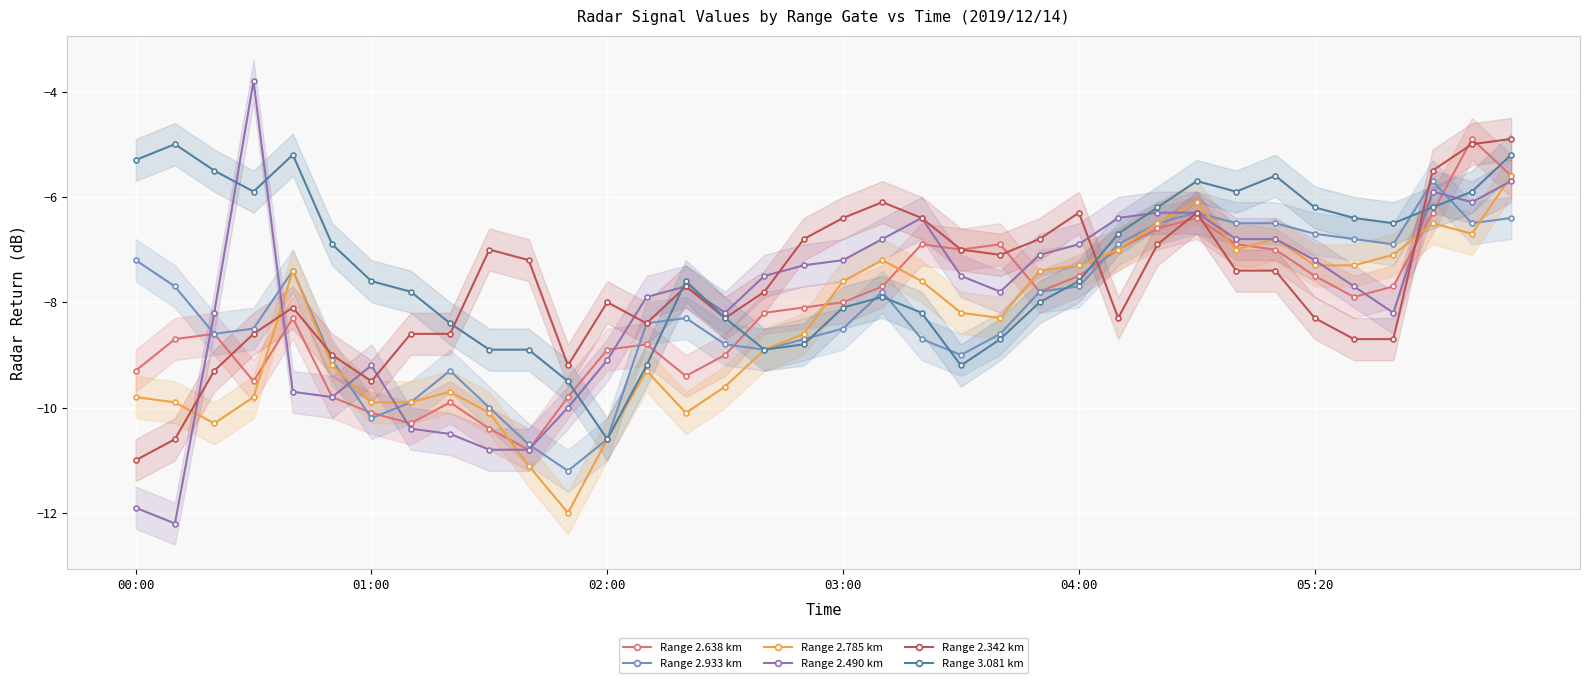

Reading left to right, list all the values displayed in this chart.

Range 2.638 km: -9.3	-8.7	-8.6	-9.5	-8.3	-9.8	-10.1	-10.3	-9.9	-10.4	-10.8	-9.8	-8.9	-8.8	-9.4	-9.0	-8.2	-8.1	-8.0	-7.7	-6.9	-7.0	-6.9	-7.8	-7.5	-7.0	-6.6	-6.4	-6.9	-7.0	-7.5	-7.9	-7.7	-6.3	-4.9	-5.6
Range 2.933 km: -7.2	-7.7	-8.6	-8.5	-7.4	-9.1	-10.2	-9.9	-9.3	-10.0	-10.7	-11.2	-10.6	-8.4	-8.3	-8.8	-8.9	-8.7	-8.5	-7.8	-8.7	-9.0	-8.6	-7.8	-7.7	-6.9	-6.5	-6.3	-6.5	-6.5	-6.7	-6.8	-6.9	-5.7	-6.5	-6.4
Range 2.785 km: -9.8	-9.9	-10.3	-9.8	-7.4	-9.2	-9.9	-9.9	-9.7	-10.1	-11.1	-12.0	-10.6	-9.3	-10.1	-9.6	-8.9	-8.6	-7.6	-7.2	-7.6	-8.2	-8.3	-7.4	-7.3	-7.0	-6.5	-6.1	-7.0	-6.8	-7.3	-7.3	-7.1	-6.5	-6.7	-5.6
Range 2.490 km: -11.9	-12.2	-8.2	-3.8	-9.7	-9.8	-9.2	-10.4	-10.5	-10.8	-10.8	-10.0	-9.1	-7.9	-7.7	-8.2	-7.5	-7.3	-7.2	-6.8	-6.4	-7.5	-7.8	-7.1	-6.9	-6.4	-6.3	-6.3	-6.8	-6.8	-7.2	-7.7	-8.2	-5.9	-6.1	-5.7
Range 2.342 km: -11.0	-10.6	-9.3	-8.6	-8.1	-9.0	-9.5	-8.6	-8.6	-7.0	-7.2	-9.2	-8.0	-8.4	-7.7	-8.3	-7.8	-6.8	-6.4	-6.1	-6.4	-7.0	-7.1	-6.8	-6.3	-8.3	-6.9	-6.3	-7.4	-7.4	-8.3	-8.7	-8.7	-5.5	-5.0	-4.9
Range 3.081 km: -5.3	-5.0	-5.5	-5.9	-5.2	-6.9	-7.6	-7.8	-8.4	-8.9	-8.9	-9.5	-10.6	-9.2	-7.6	-8.3	-8.9	-8.8	-8.1	-7.9	-8.2	-9.2	-8.7	-8.0	-7.6	-6.7	-6.2	-5.7	-5.9	-5.6	-6.2	-6.4	-6.5	-6.2	-5.9	-5.2